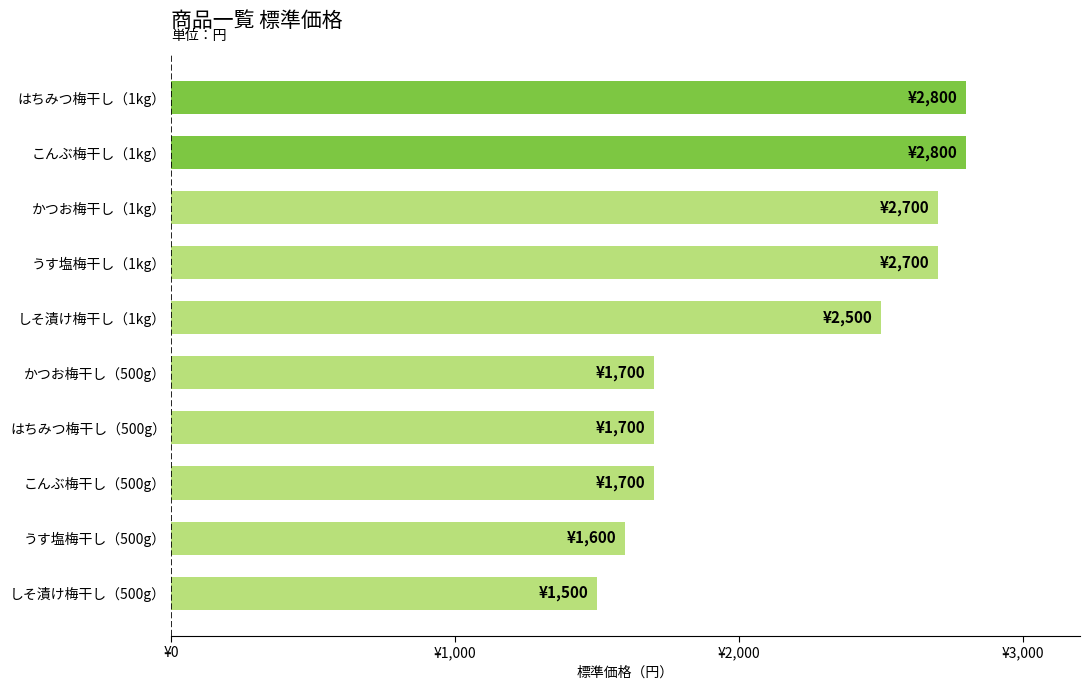

Are the bars horizontal?

Yes